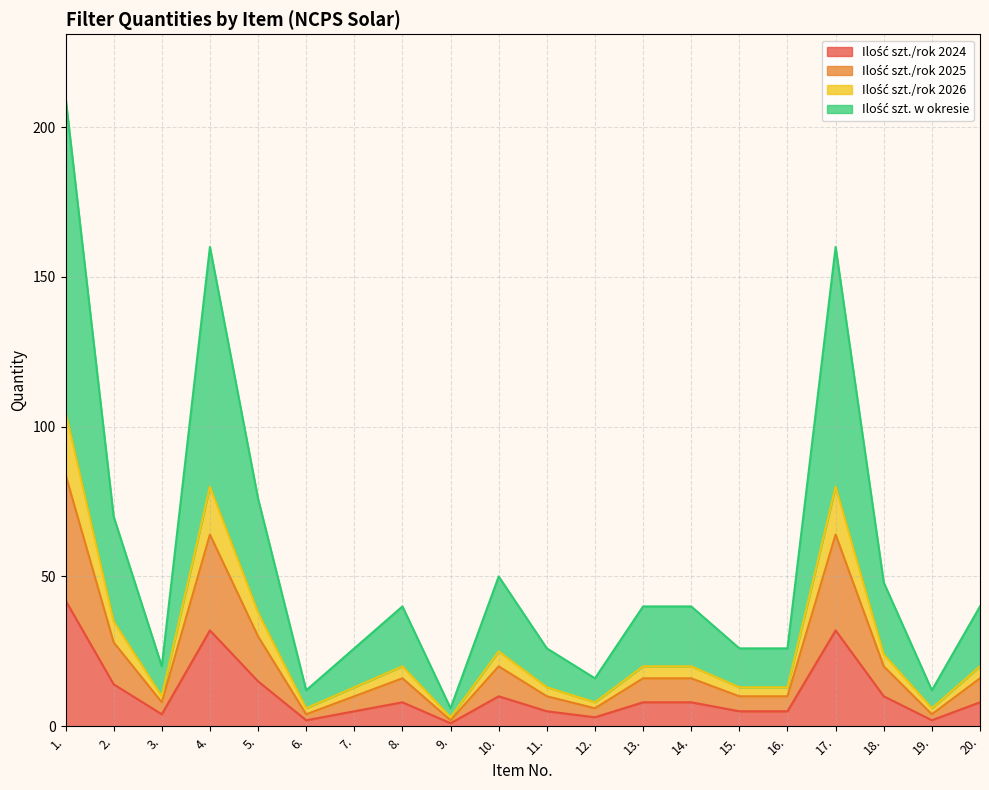

Does the chart have visible grid lines?

Yes